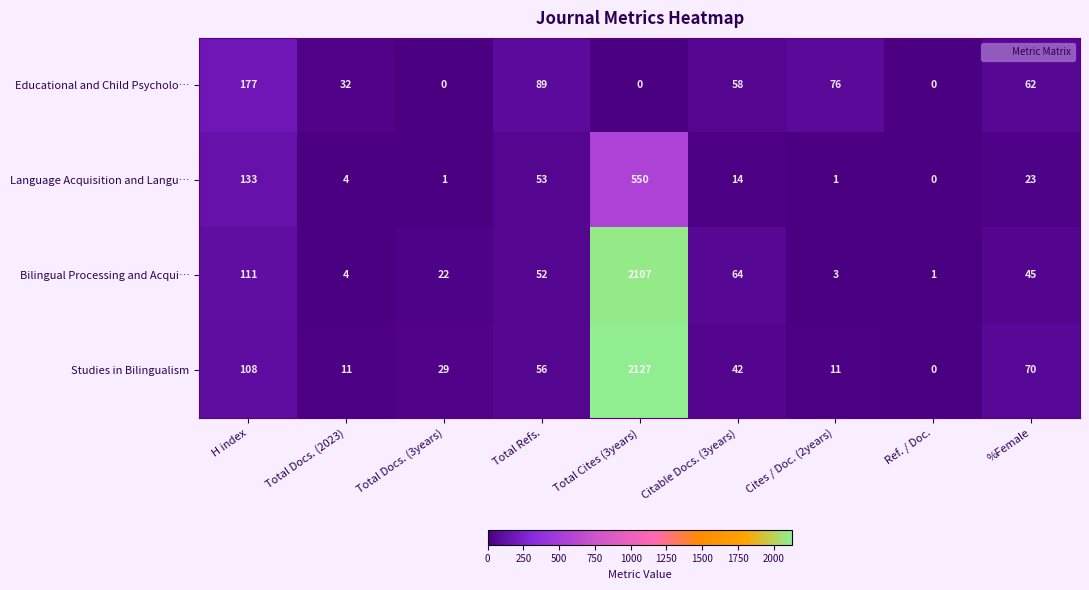

The Language Acquisition and Langu… series shows 6 at %Female. True or false?

False